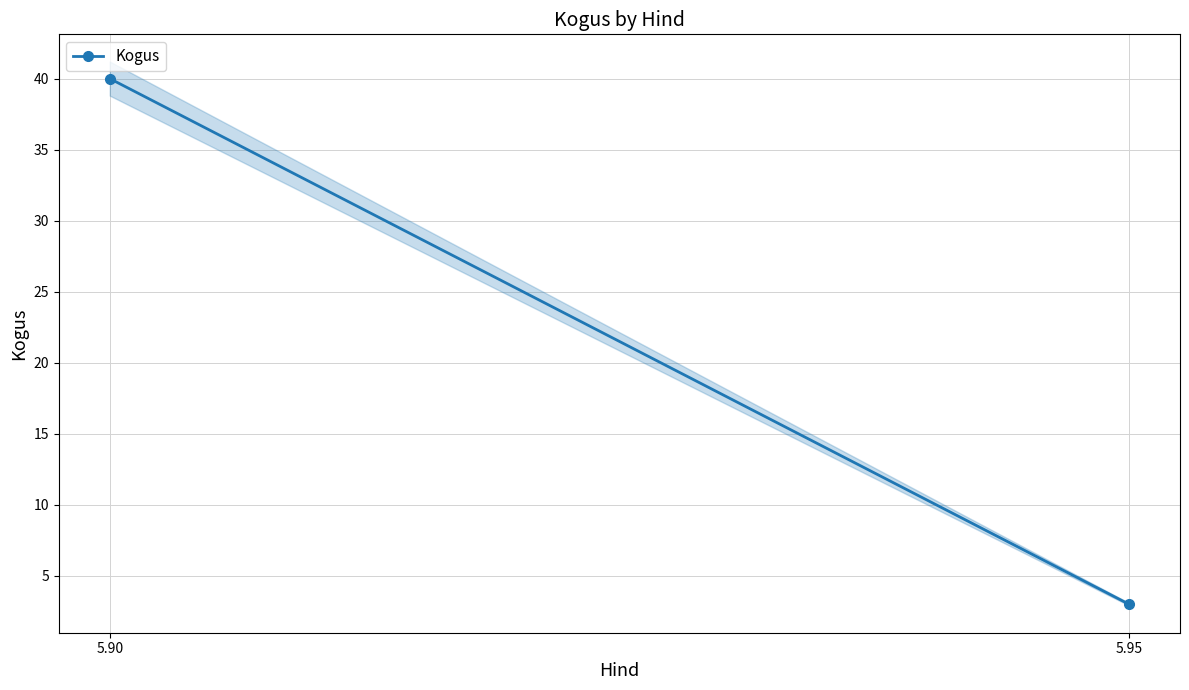

What is the sum of the values at 5.90 and 5.95?

43